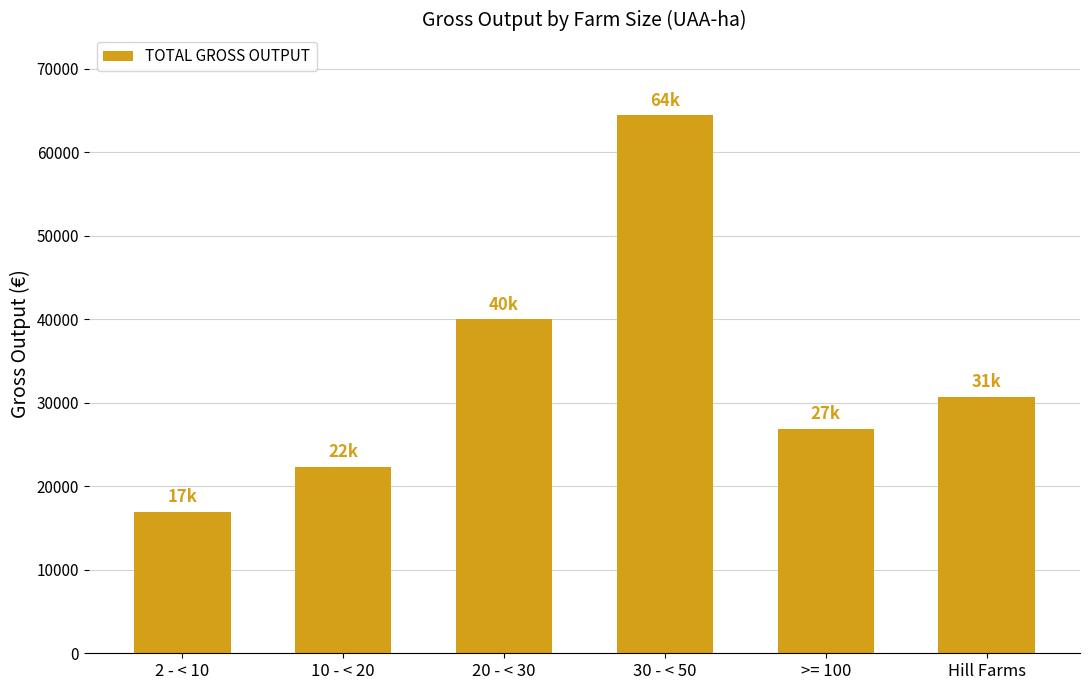

Reading left to right, extract all data points from this chart.

2 - < 10=16954	10 - < 20=22352	20 - < 30=40026	30 - < 50=64435	>= 100=26901	Hill Farms=30745